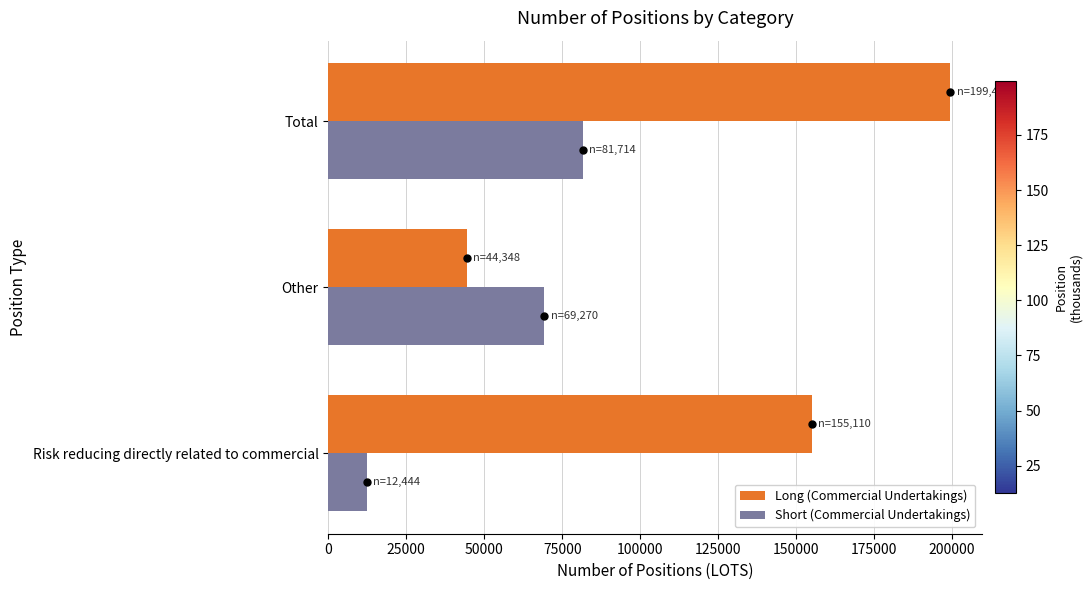

How many data points in Long (Commercial Undertakings) are above 155110?

2